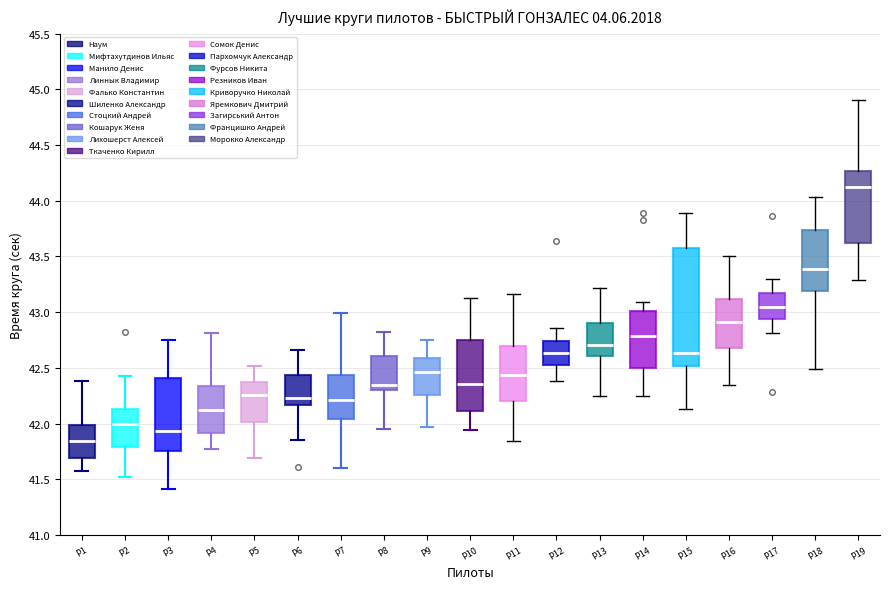

Which box's median line is the lowest?

P1